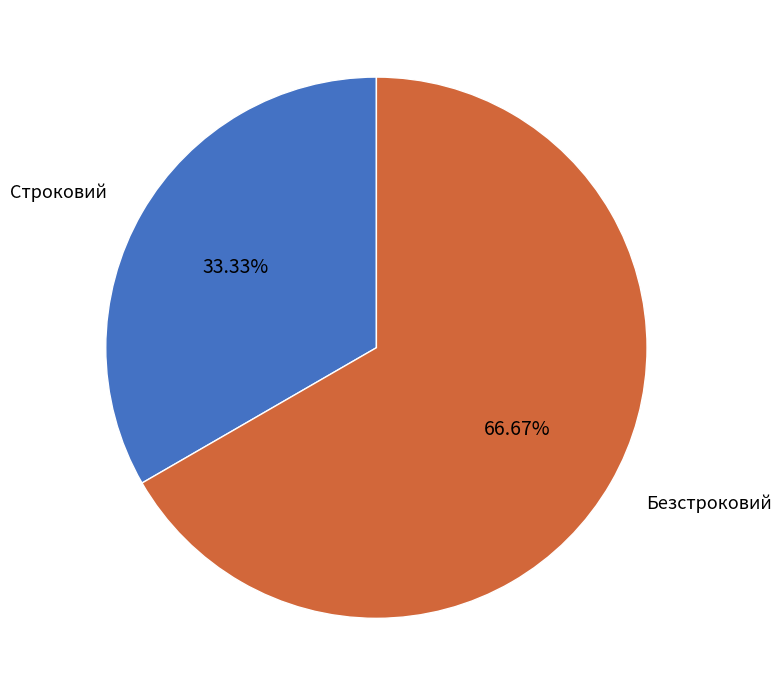

Does any single category account for the majority?

Yes